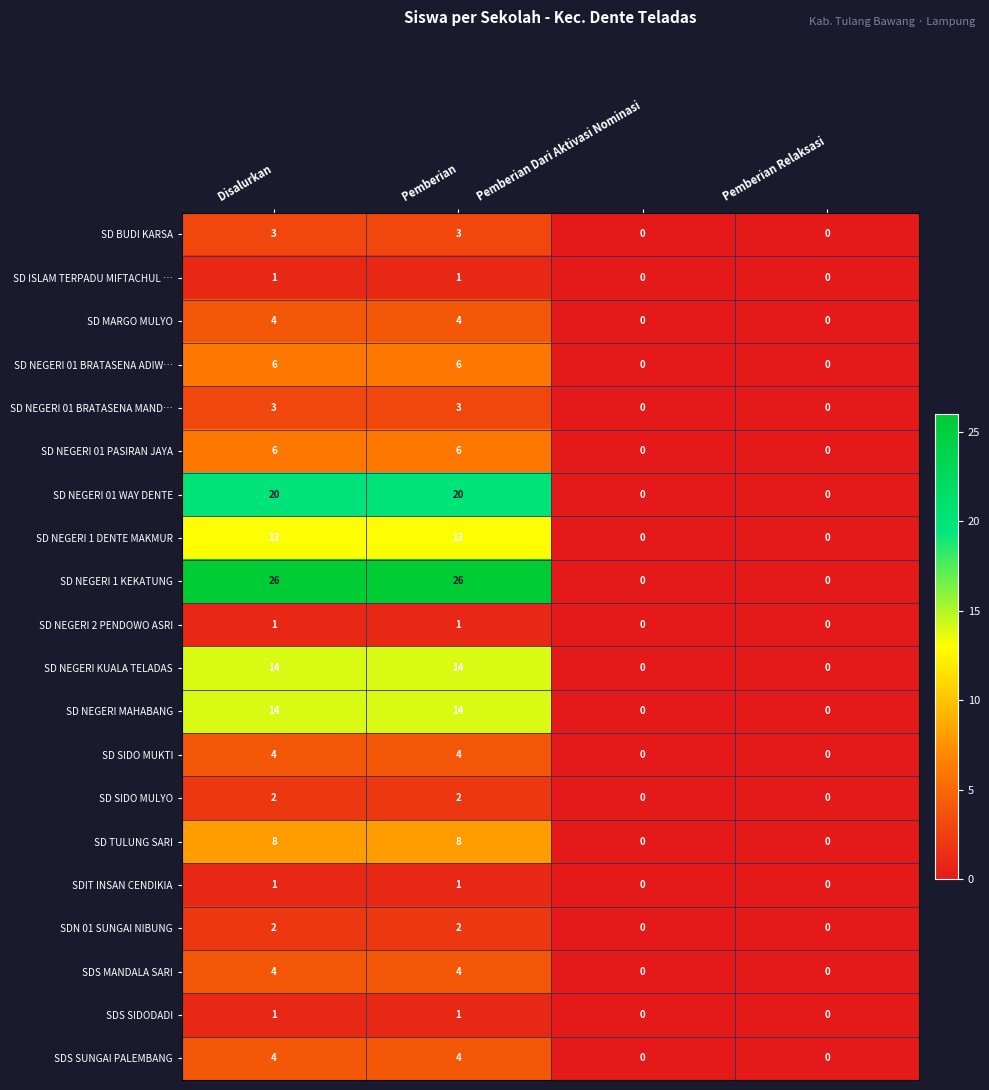

Which series has the largest total across all categories?

SD NEGERI 1 KEKATUNG